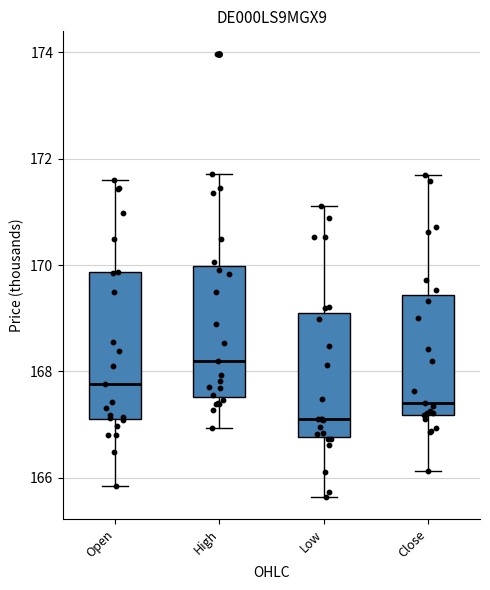

Comparing the boxes themselves (not the whiskers), which one is the tallest?

Open